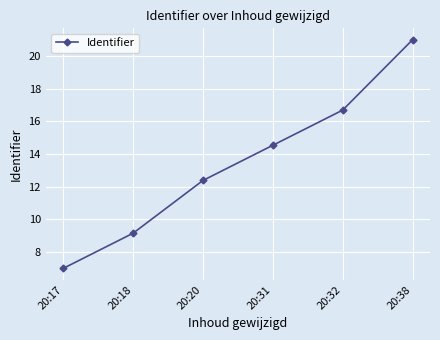

How many values are below 14?

3